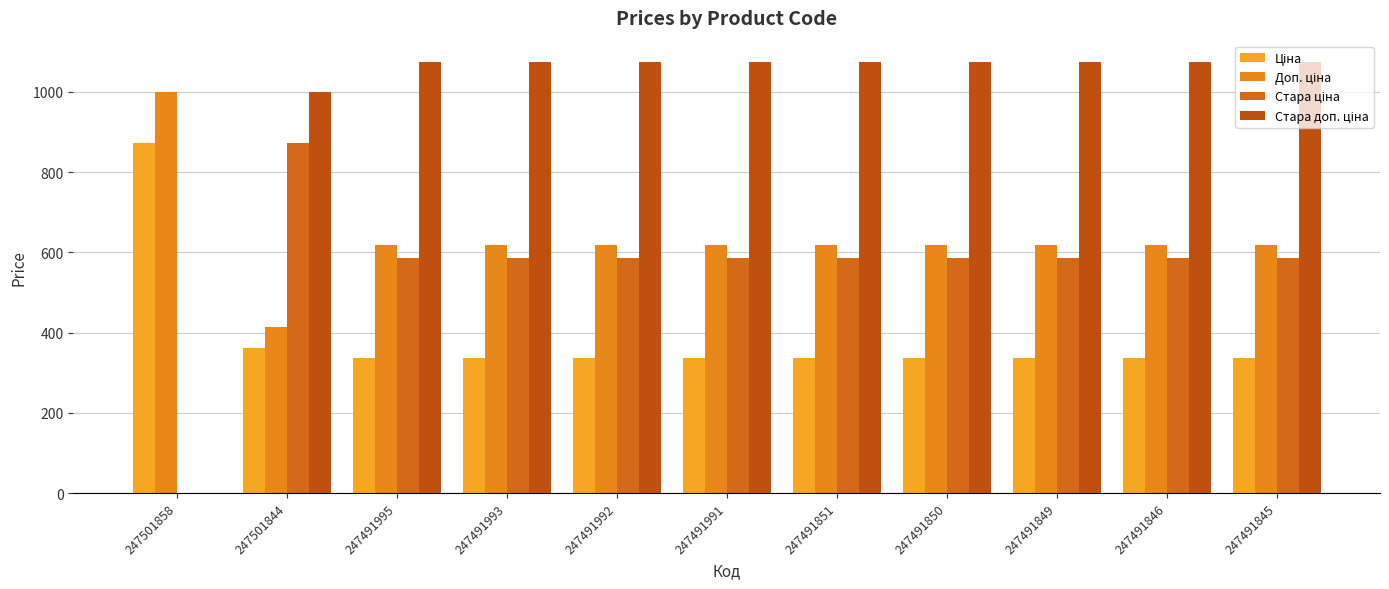

At how many categories does at least one series exceed 391?

11